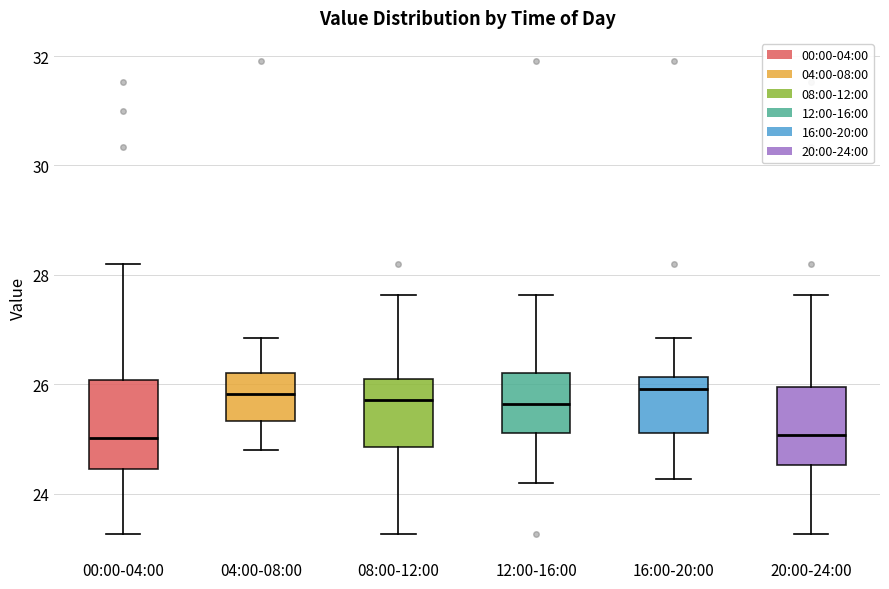

Reading left to right, read every box against the y-axis: the position of its median line, the range the box covers, and the ends of its whiskers. The values are not printed on the chart, so give them approximately, as read against the axis.

00:00-04:00: median 25.0, box 24.4 to 26.0, whiskers 23.2 to 28.2
04:00-08:00: median 25.8, box 25.4 to 26.2, whiskers 24.8 to 26.8
08:00-12:00: median 25.8, box 24.8 to 26.2, whiskers 23.2 to 27.6
12:00-16:00: median 25.6, box 25.2 to 26.2, whiskers 24.2 to 27.6
16:00-20:00: median 26.0, box 25.2 to 26.2, whiskers 24.2 to 26.8
20:00-24:00: median 25.0, box 24.6 to 26.0, whiskers 23.2 to 27.6